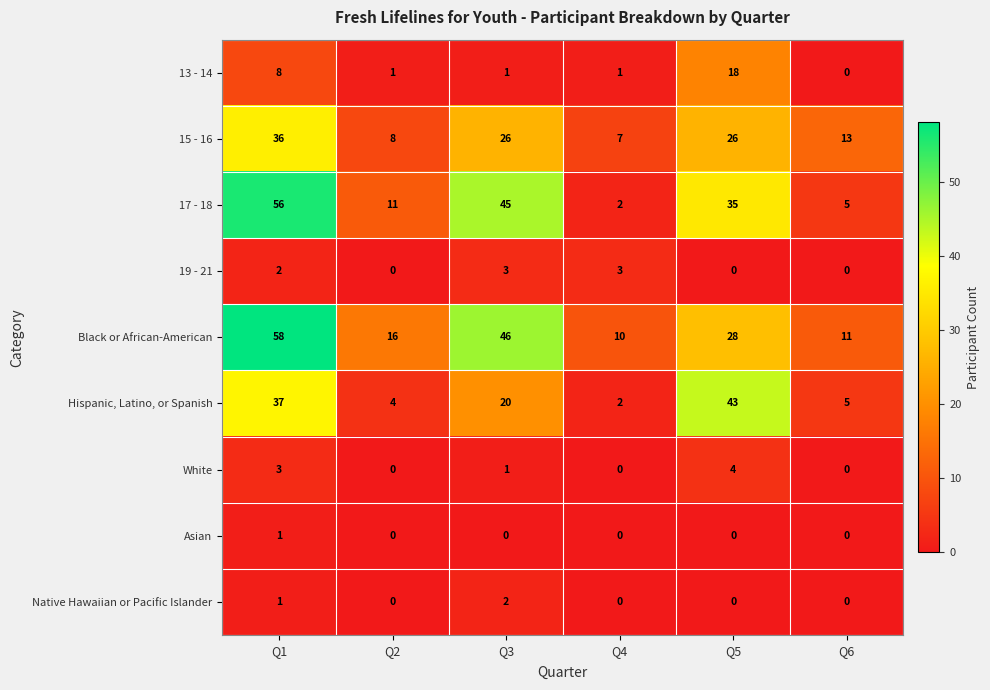

How many 19 - 21 values are between 0 and 3?

6